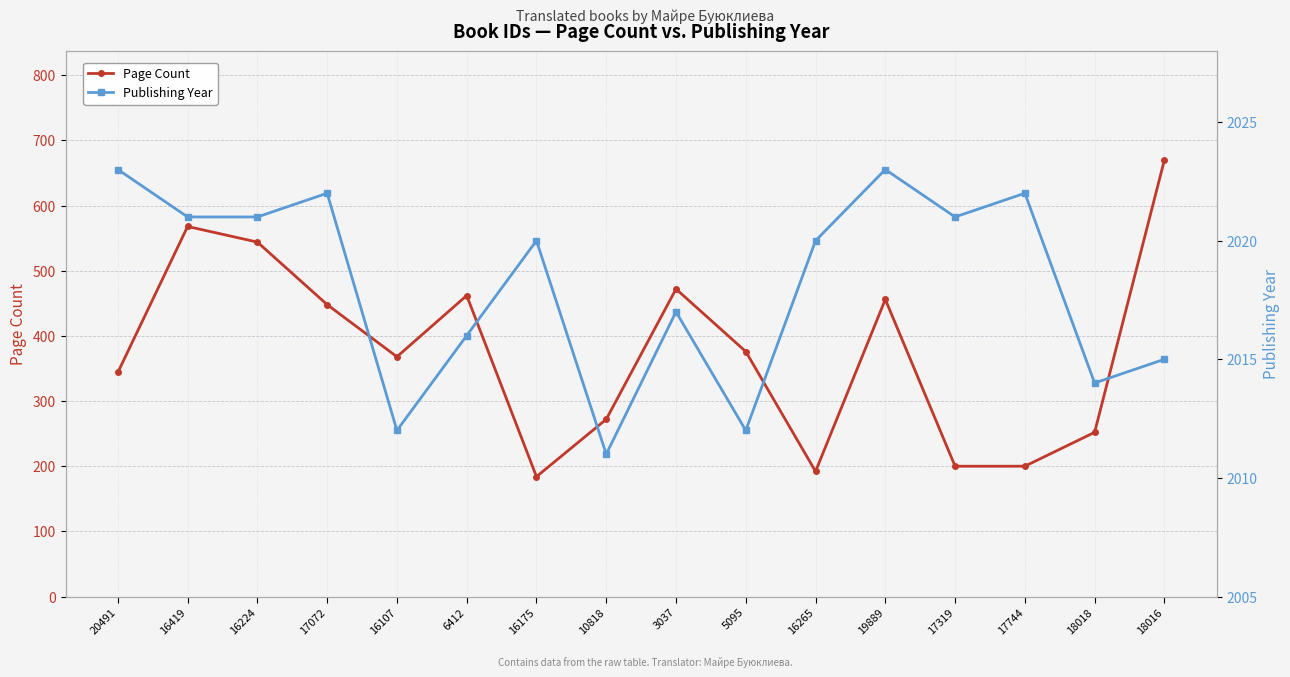

How many series are shown in this chart?

2